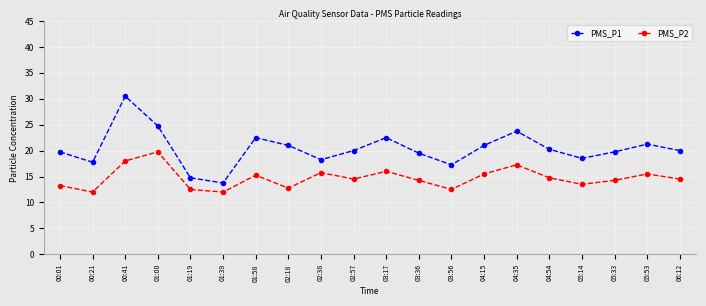

What is the sum of all PMS_P2 values?

293.8